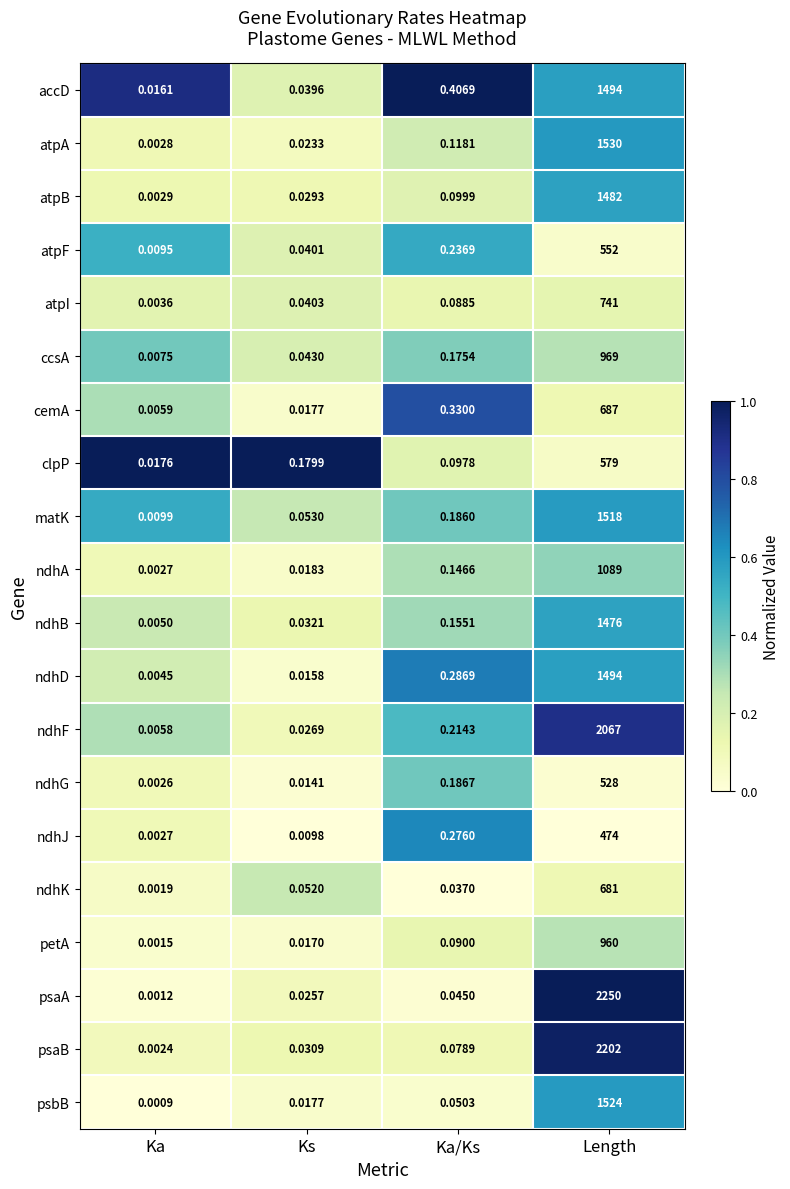

Which category has the lowest value across all series?

Ka